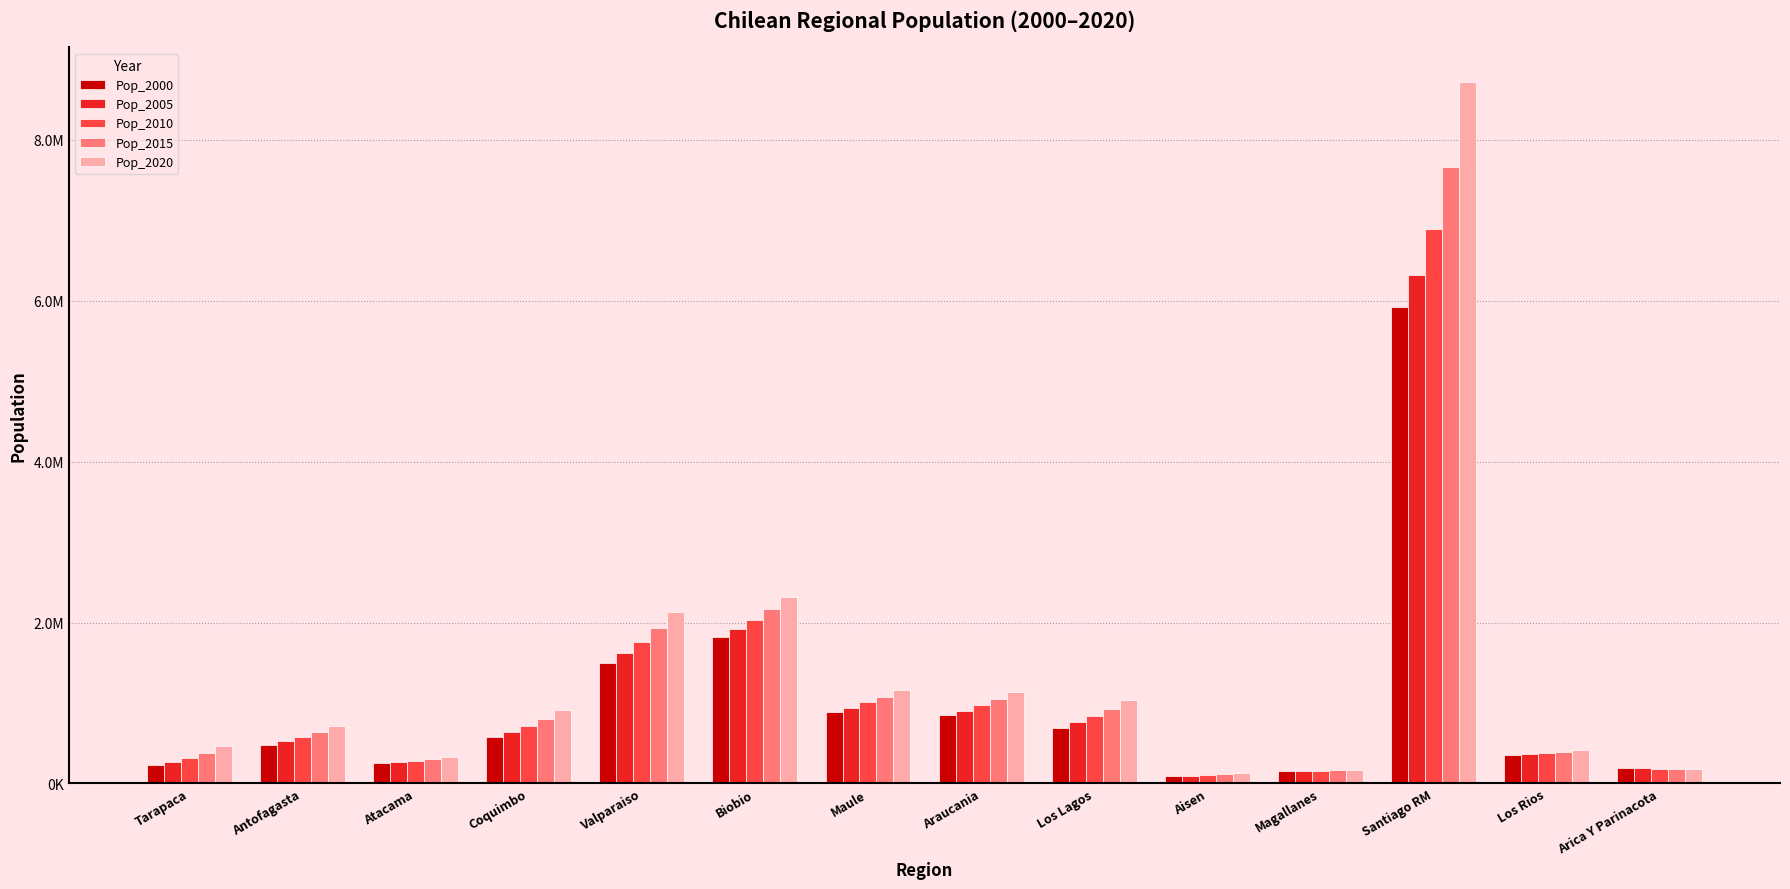

What is the spread (max minus min) of values at Aisen?

36487.4